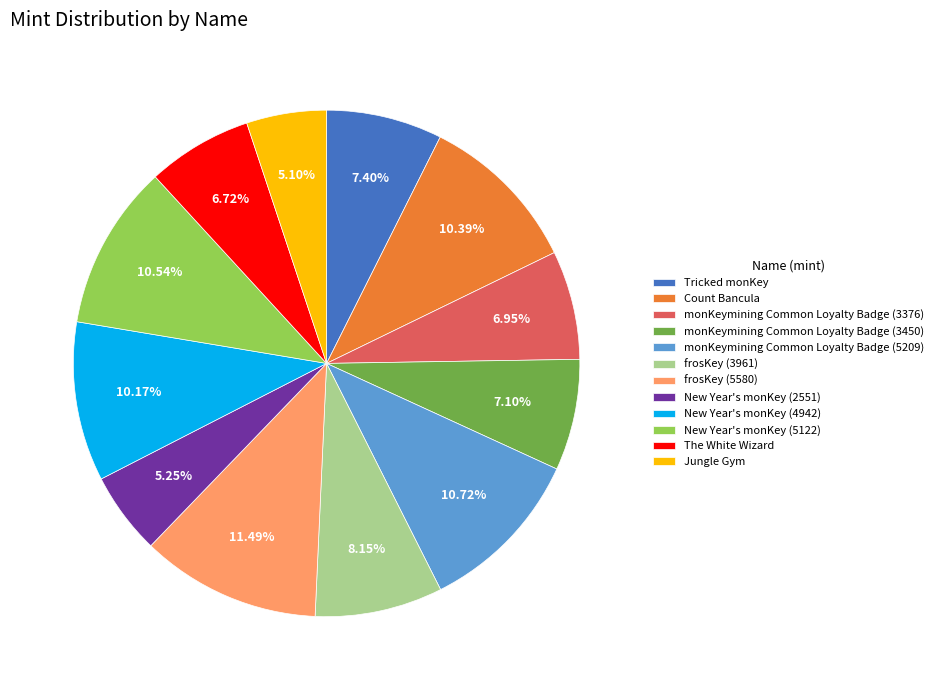

How many segments does this pie chart have?

12